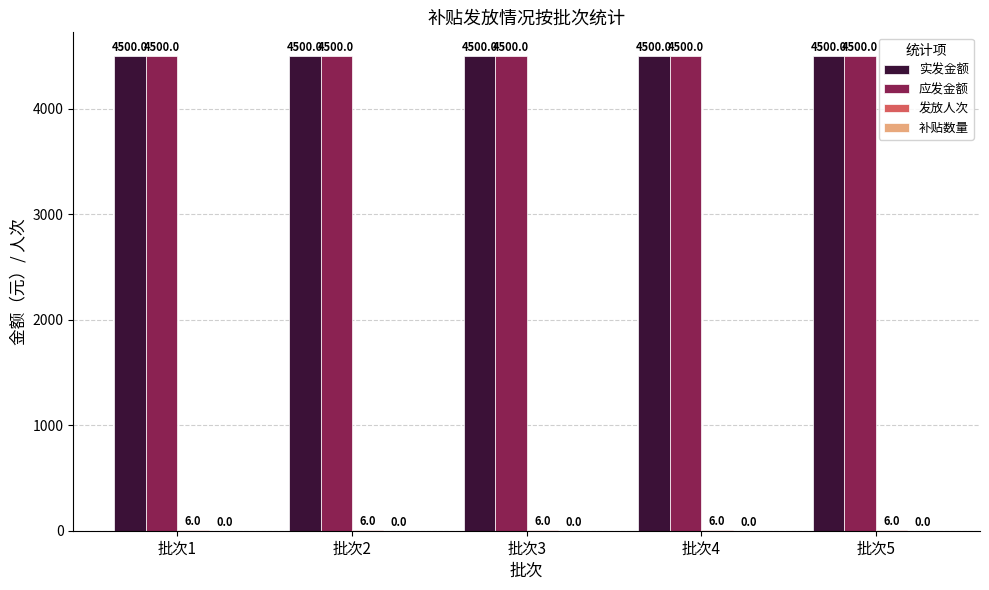

Are the bars grouped side by side (vs. stacked)?

Yes